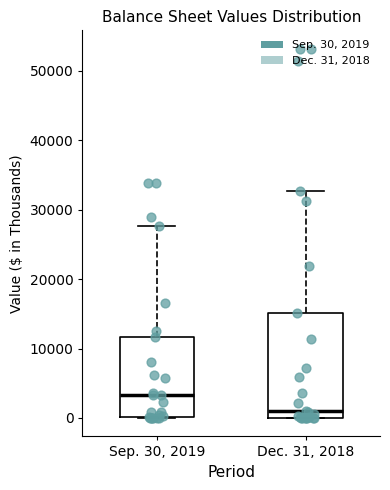

Where does the median line of the box for Sep. 30, 2019 sit on the y-axis? The values are not printed on the chart, so give them approximately, as read against the axis.

3000